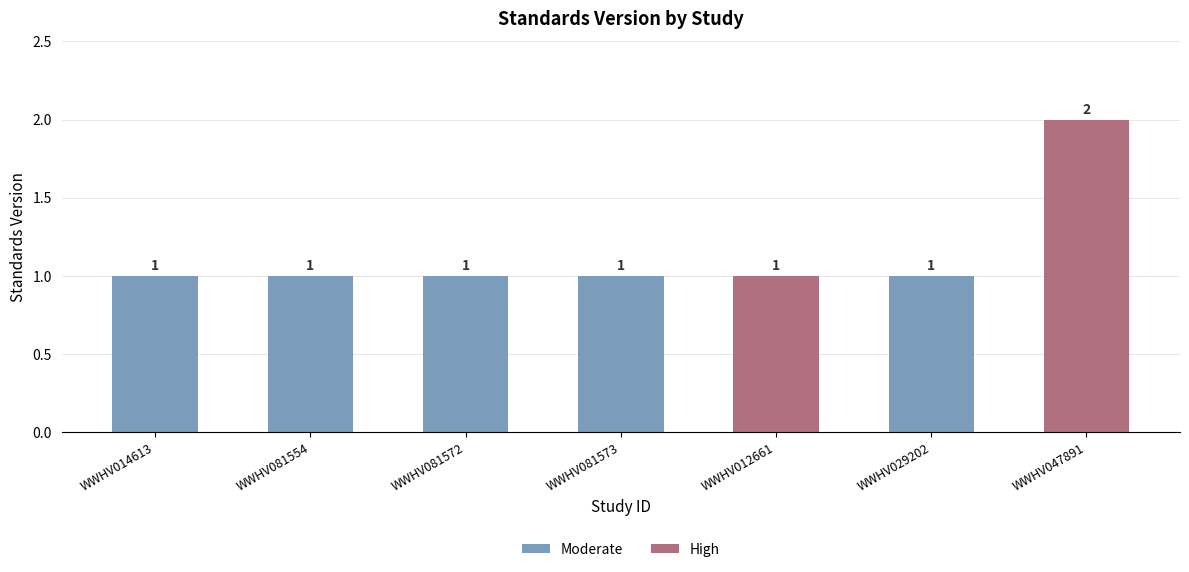

How many series are shown in this chart?

1